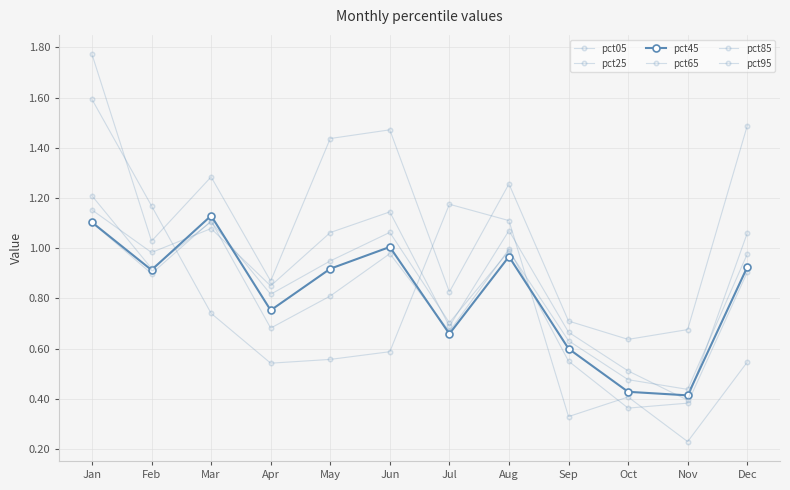

How many series are shown in this chart?

6